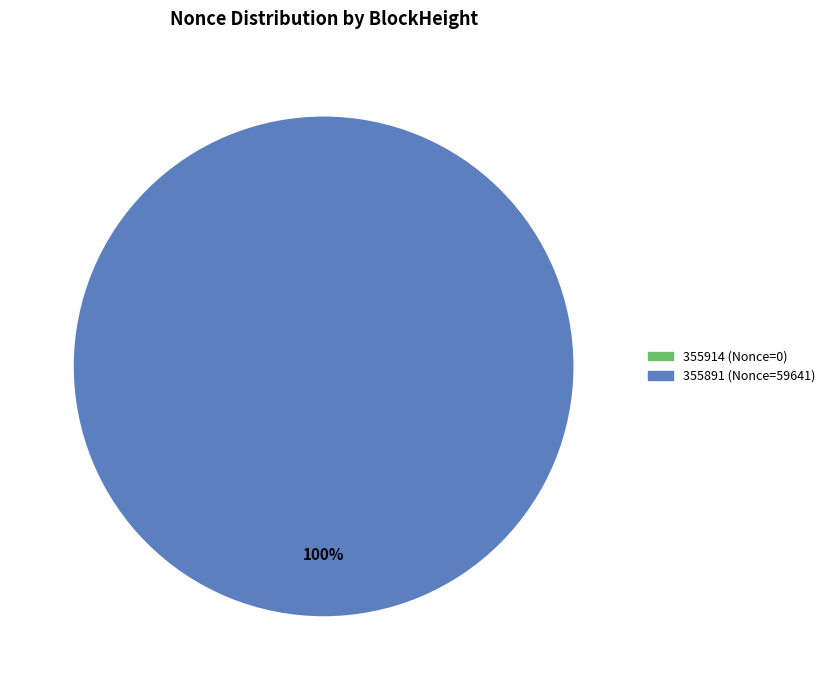

Which slice is the smallest?

355914